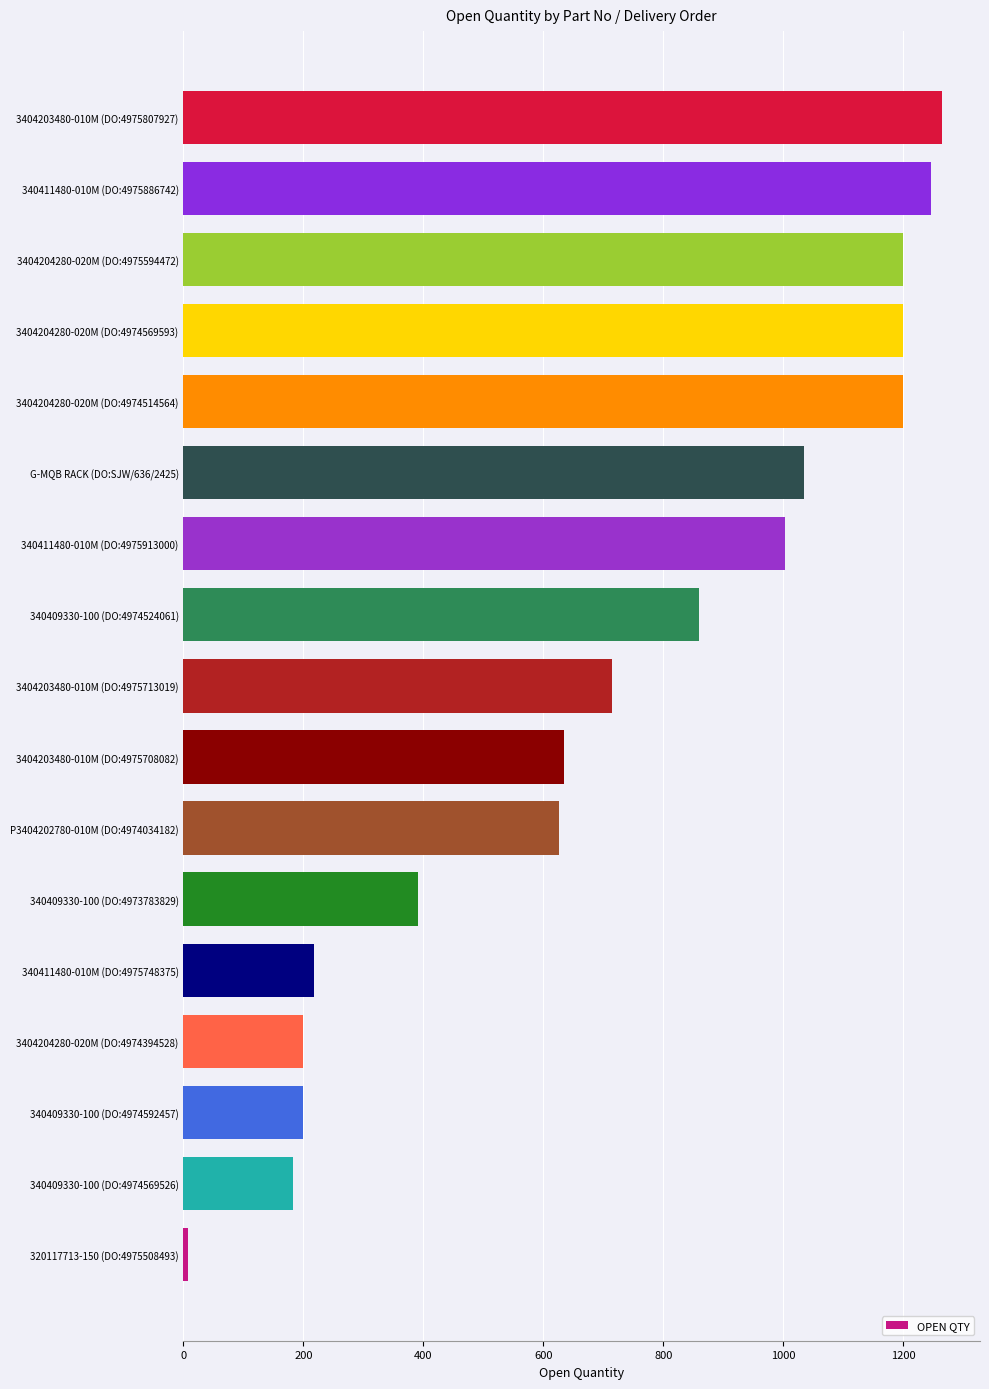

Approximately how many times larger is the value at 3404203480-010M (DO:4975713019) compared to P3404202780-010M (DO:4974034182)?

1.1